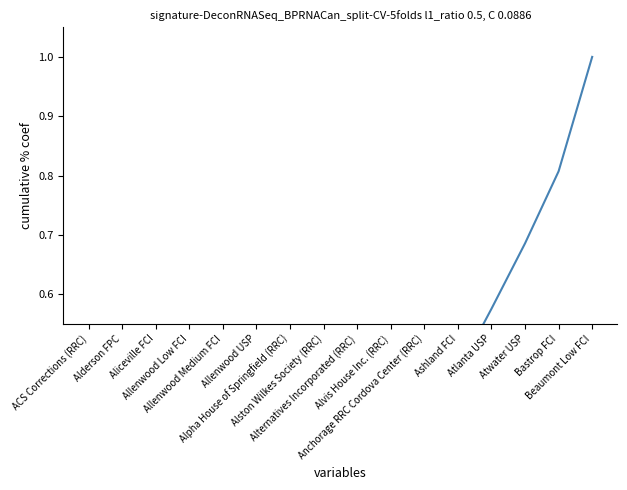

How many lines are shown in the chart?

1